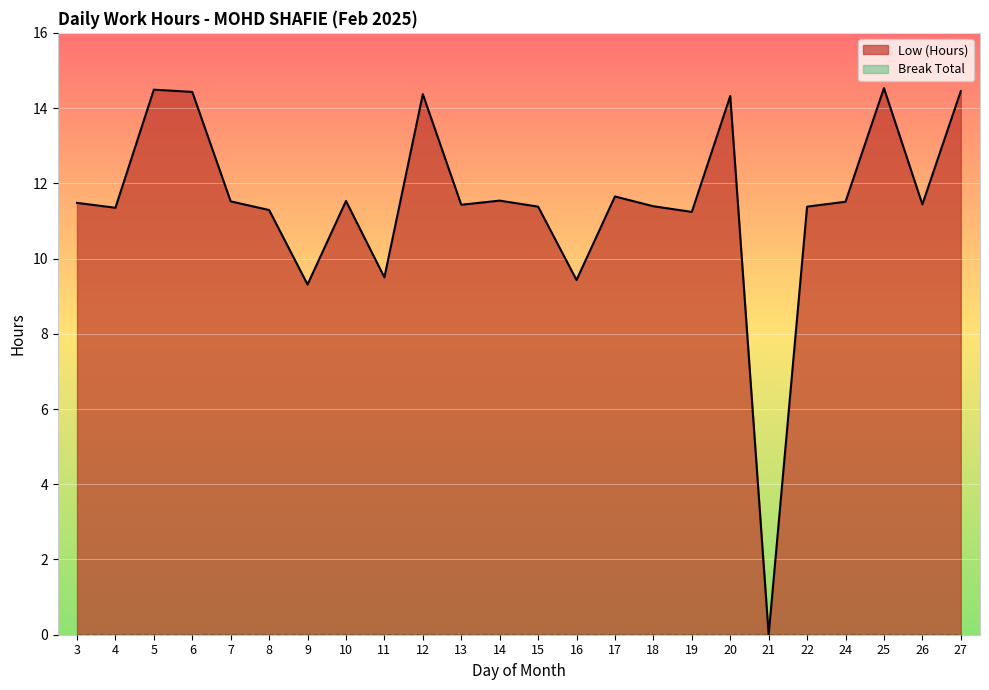

List the labels in order of value, largest first.

25, 5, 27, 6, 12, 20, 17, 14, 10, 7, 24, 3, 26, 13, 18, 15, 22, 4, 8, 19, 11, 16, 9, 21